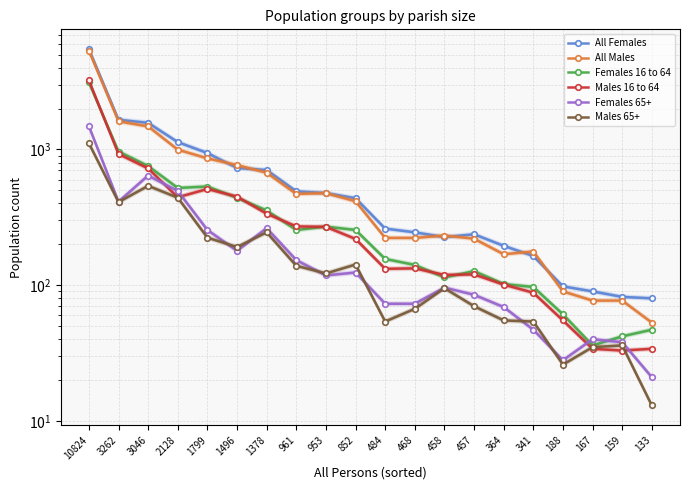

Reading right to left, transcribe all the data shown in this chart.

All Females: 80	82	90	98	164	195	237	226	245	261	437	477	491	705	730	940	1132	1569	1653	5482
All Males: 53	77	77	90	177	169	220	232	223	223	415	476	470	673	766	859	996	1477	1609	5342
Females 16 to 64: 47	42	36	61	97	102	127	114	141	156	255	270	255	355	440	533	520	754	965	3119
Males 16 to 64: 34	33	34	55	88	101	120	119	133	132	219	269	271	336	449	511	444	724	925	3226
Females 65+: 21	38	40	28	47	69	85	96	73	73	124	118	153	263	179	255	494	642	412	1482
Males 65+: 13	36	35	26	54	55	70	95	67	54	142	122	139	245	191	224	441	539	409	1111